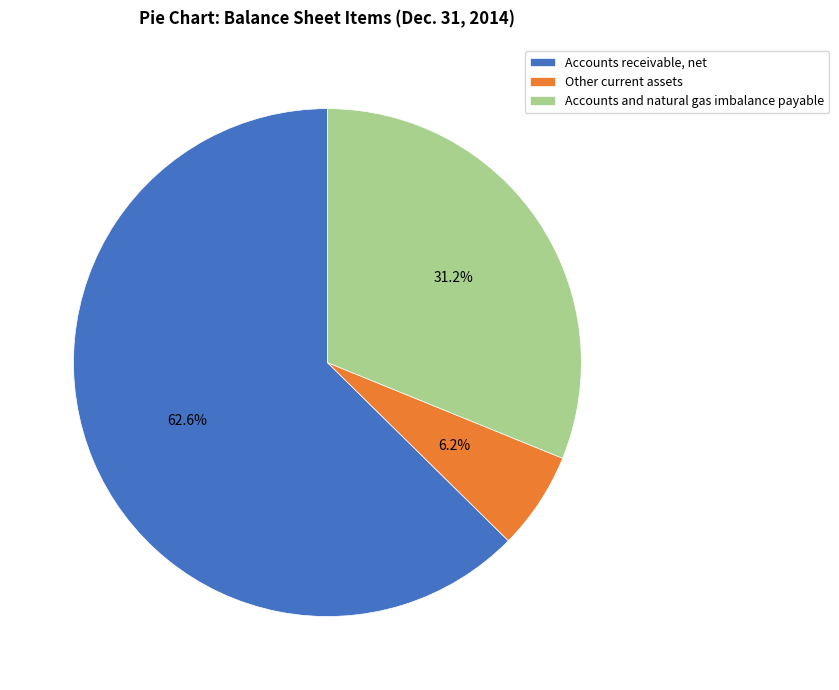

Is Other current assets the majority of the pie?

No